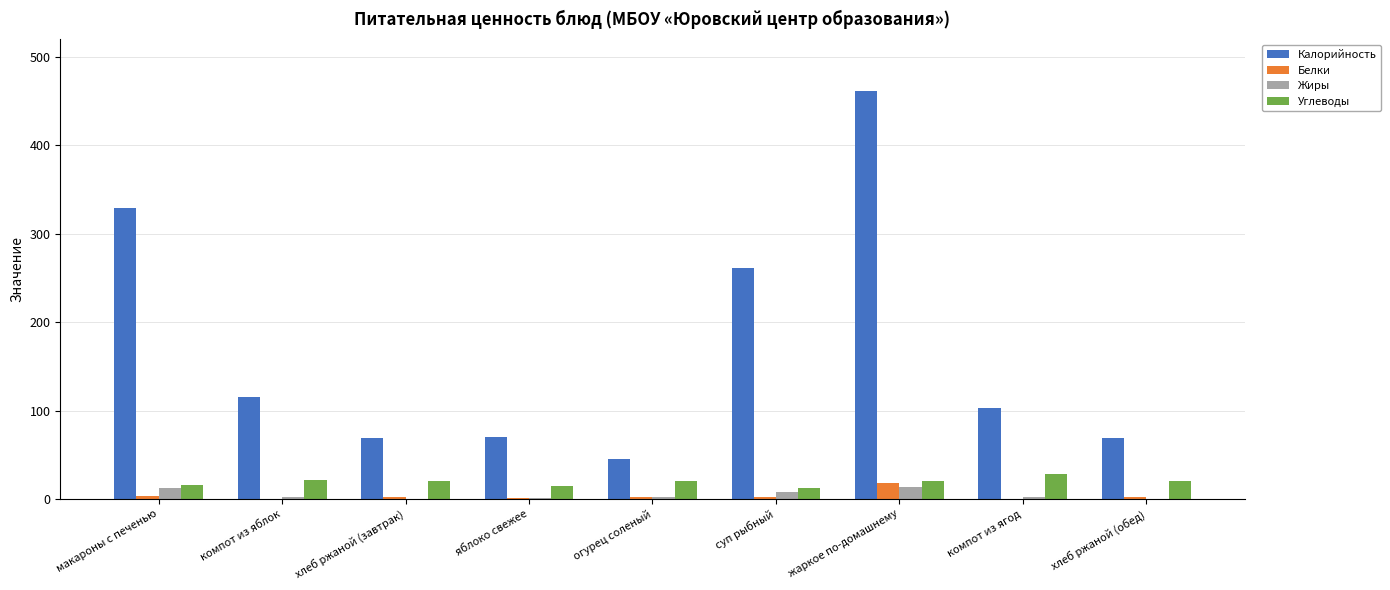

What is the sum of all Жиры values?

42